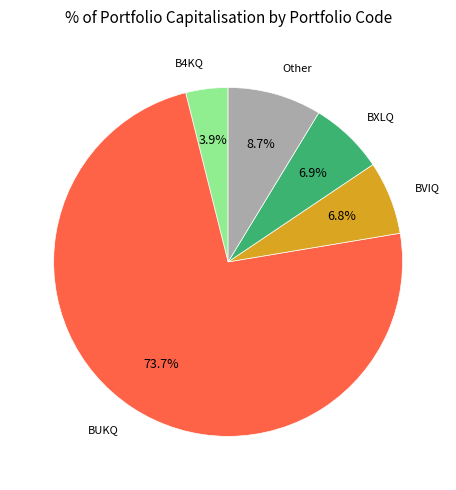

Which category accounts for the majority?

BUKQ